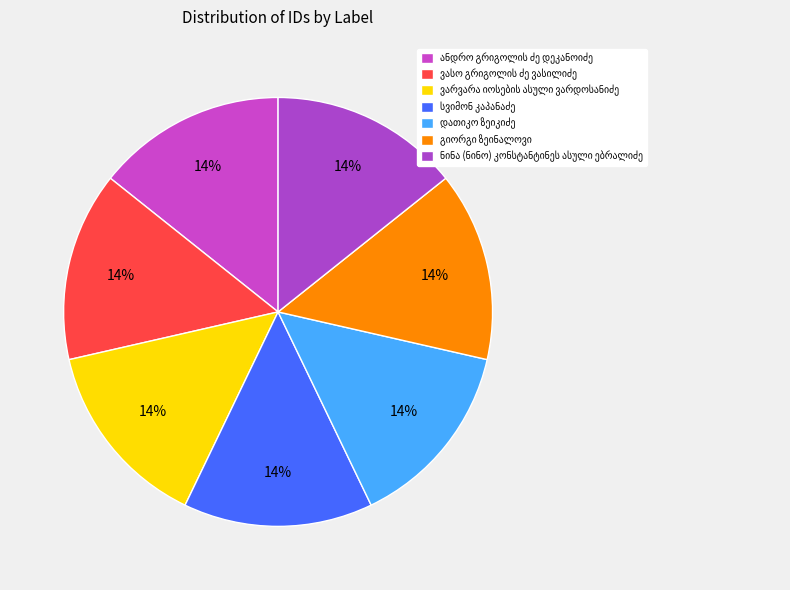

Which has a higher value, დათიკო ზეიკიძე or ნინა (ნინო) კონსტანტინეს ასული ებრალიძე?

ნინა (ნინო) კონსტანტინეს ასული ებრალიძე